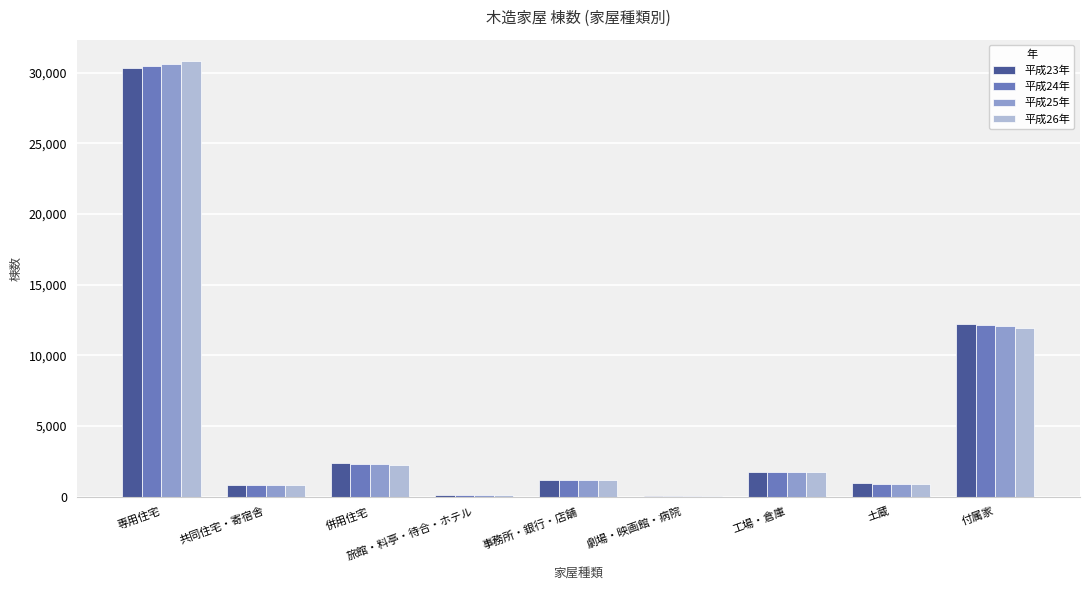

How many distinct data groups are displayed?

4